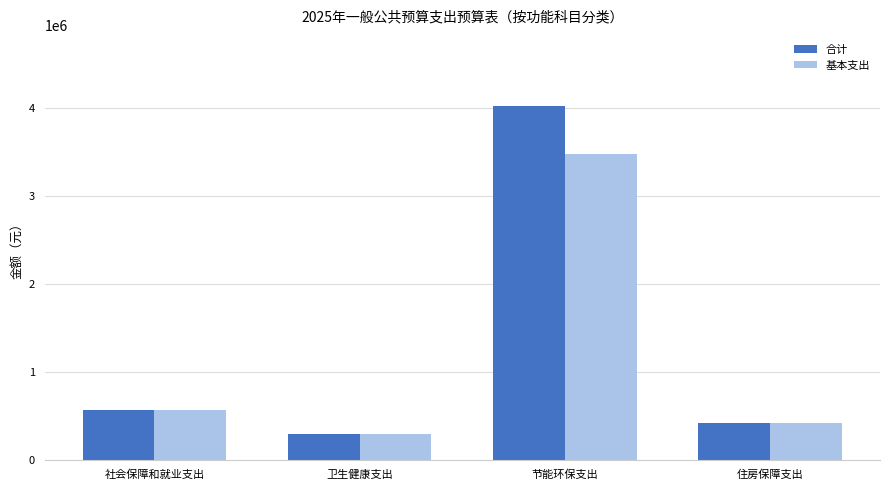

Reading left to right, list all the values displayed in this chart.

合计: 社会保障和就业支出=560672.0	卫生健康支出=295216.0	节能环保支出=4031835.2	住房保障支出=417144.0
基本支出: 社会保障和就业支出=560672.0	卫生健康支出=295216.0	节能环保支出=3481835.2	住房保障支出=417144.0